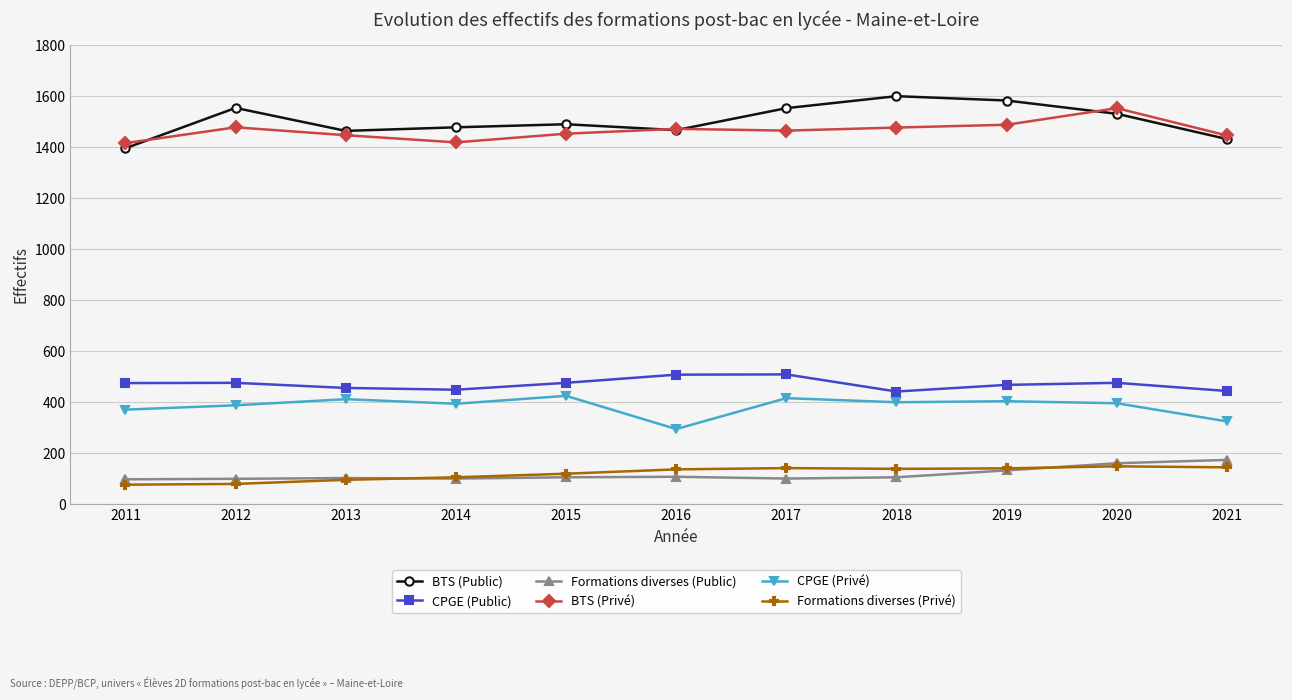

How many data points does each series have?

11